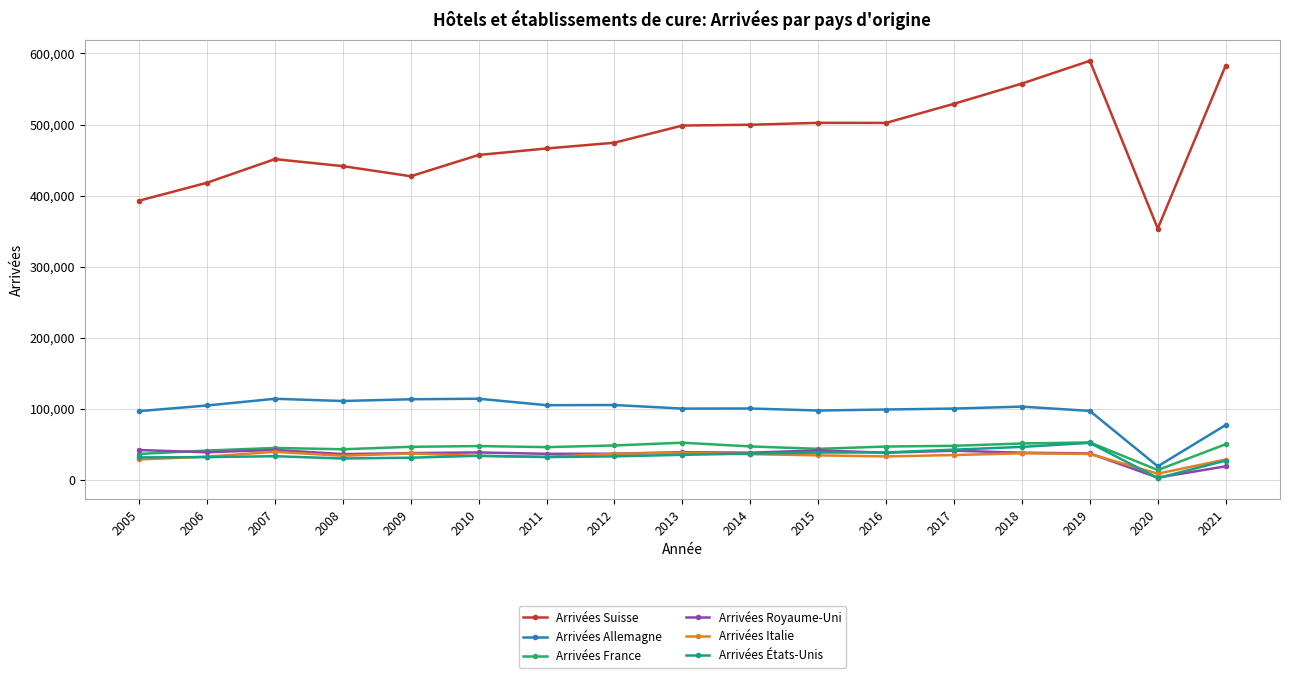

At which category does Arrivées Suisse reach its first local valley?

2009